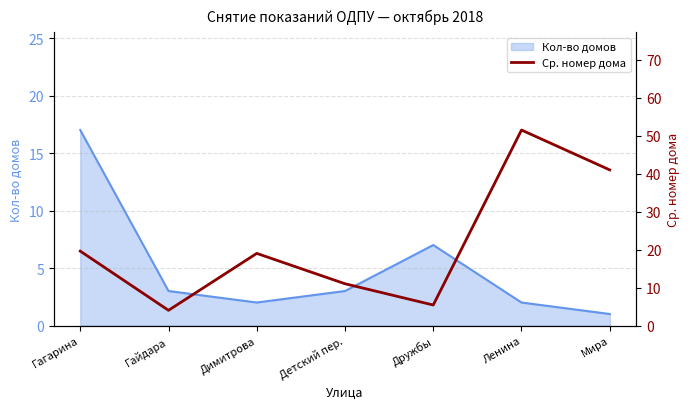

Does the chart display data point markers on the line(s)?

No